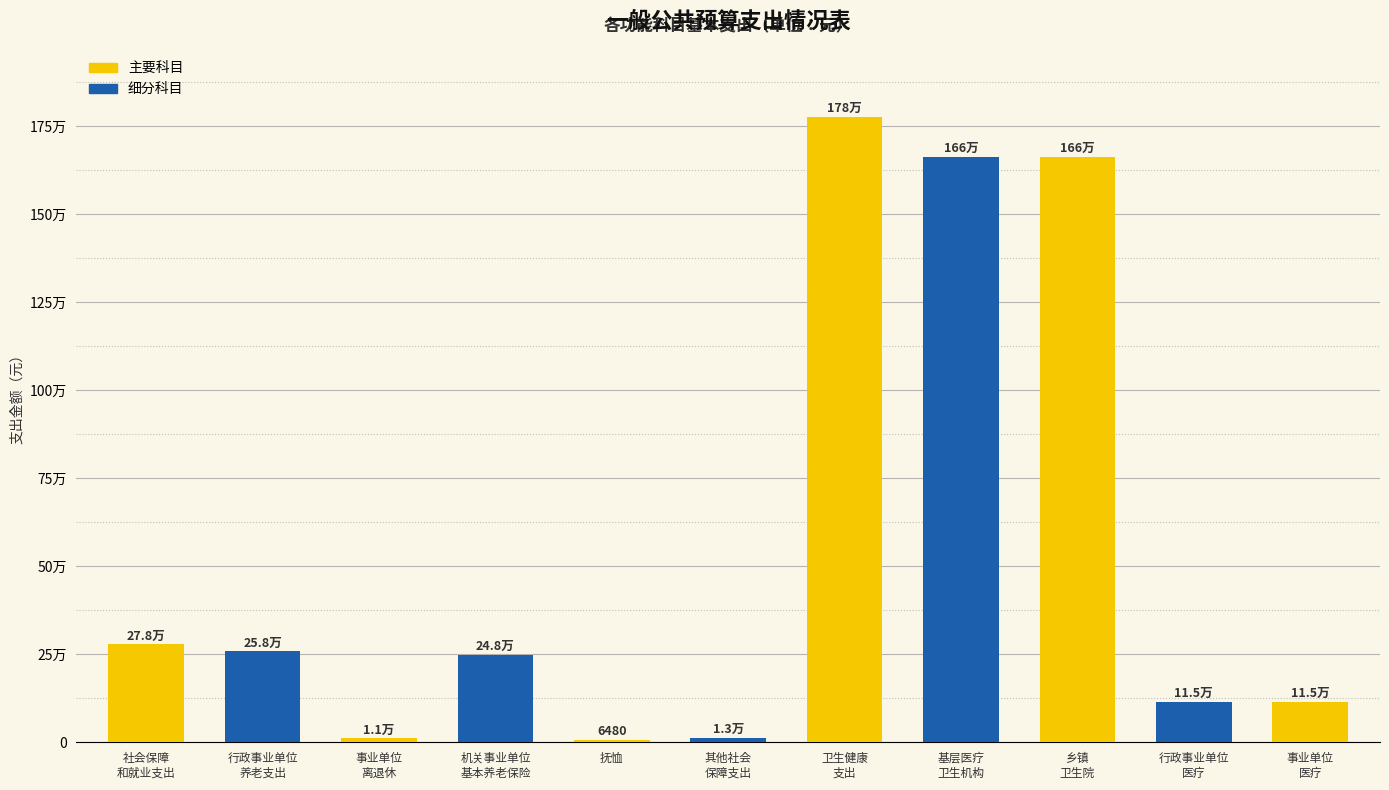

Rank the categories by value from highest to lowest.

卫生健康
支出, 基层医疗
卫生机构, 乡镇
卫生院, 社会保障
和就业支出, 行政事业单位
养老支出, 机关事业单位
基本养老保险, 行政事业单位
医疗, 事业单位
医疗, 其他社会
保障支出, 事业单位
离退休, 抚恤